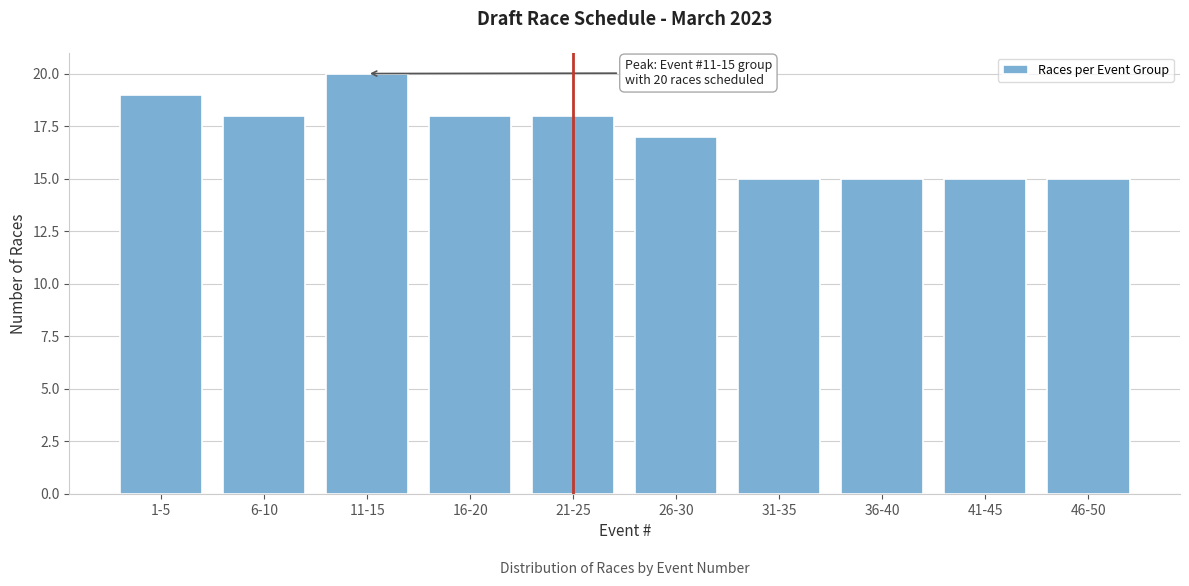

Reading left to right, extract all data points from this chart.

1-5=19	6-10=18	11-15=20	16-20=18	21-25=18	26-30=17	31-35=15	36-40=15	41-45=15	46-50=15